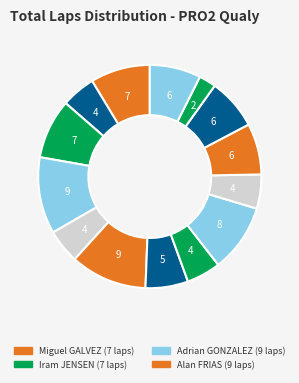

How many segments does this pie chart have?

14